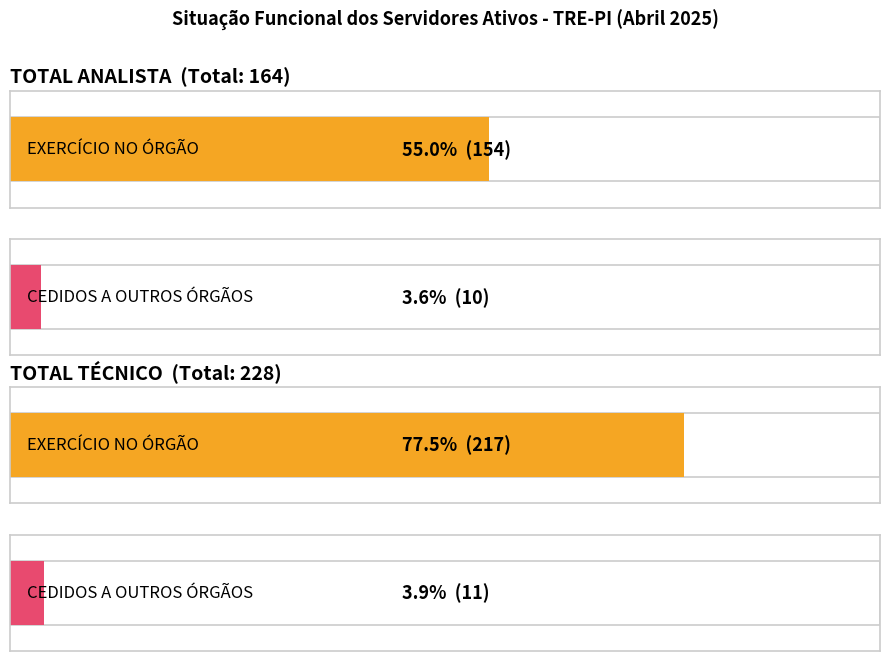

True or false: TOTAL has a value of 224 at TOTAL ANALISTA.

False